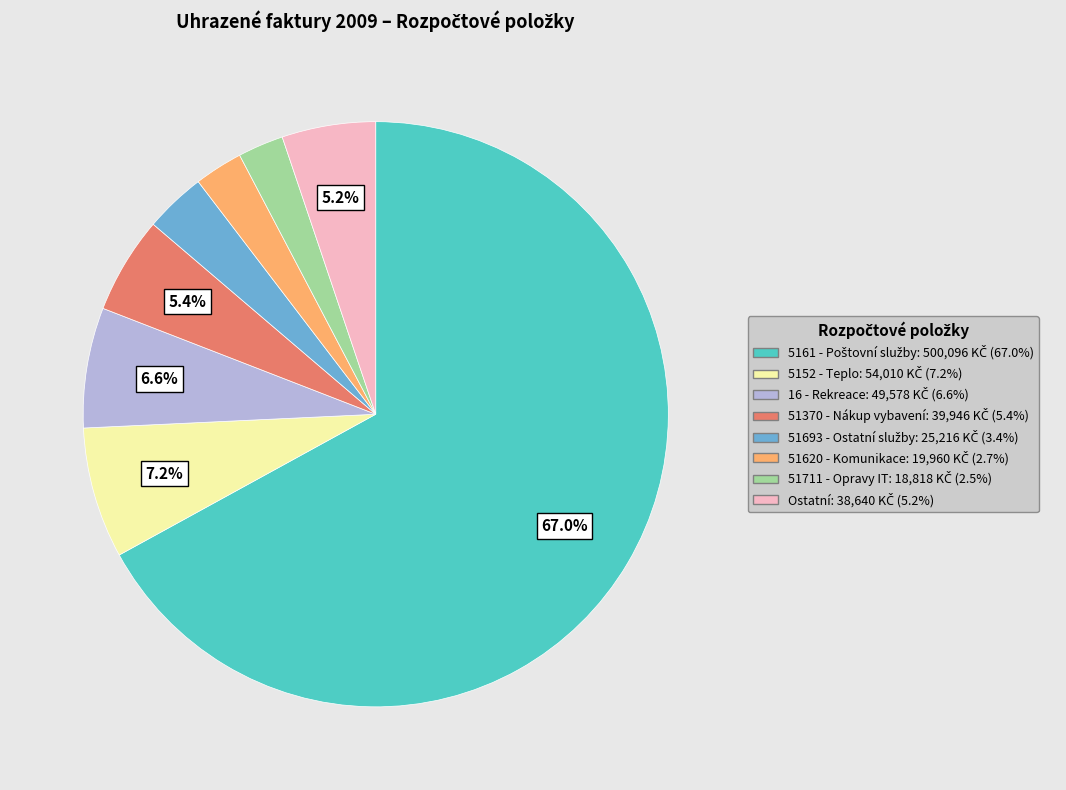

Is there any slice that represents more than half of the pie?

Yes